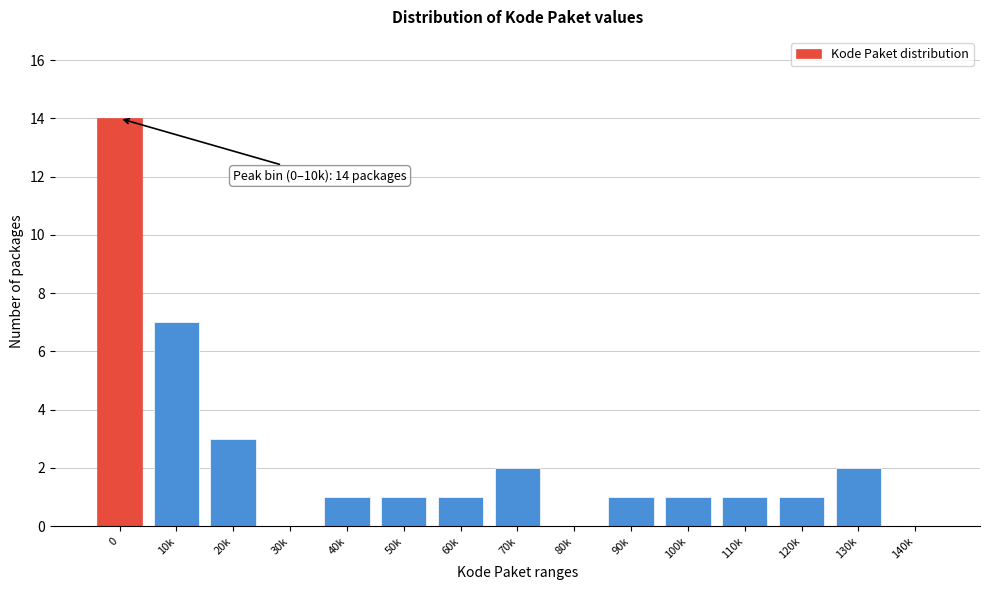

Reading right to left, list all the values displayed in this chart.

140k=0	130k=2	120k=1	110k=1	100k=1	90k=1	80k=0	70k=2	60k=1	50k=1	40k=1	30k=0	20k=3	10k=7	0=14